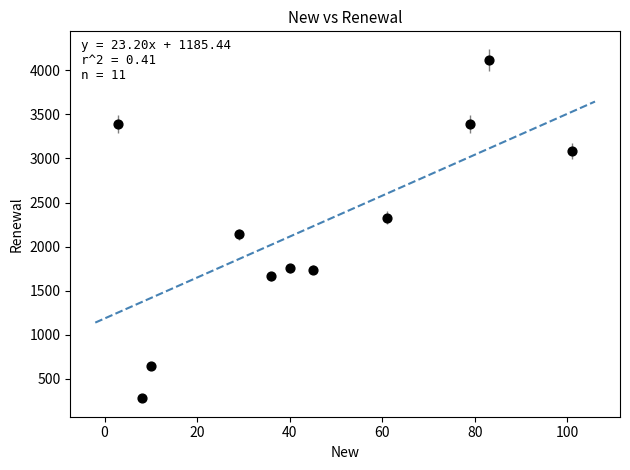

What Y value in the scatter plot is closest to 2199?

2138